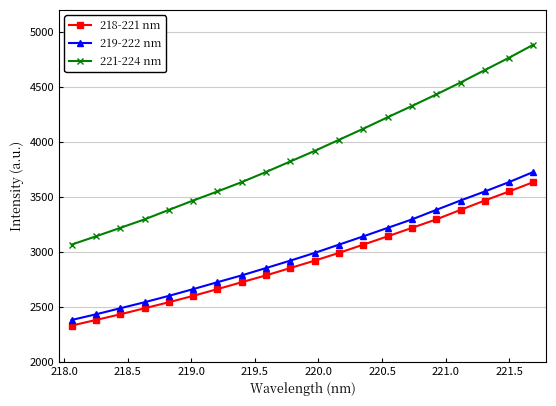

What is the average value of the 218-221 nm series?

2922.6